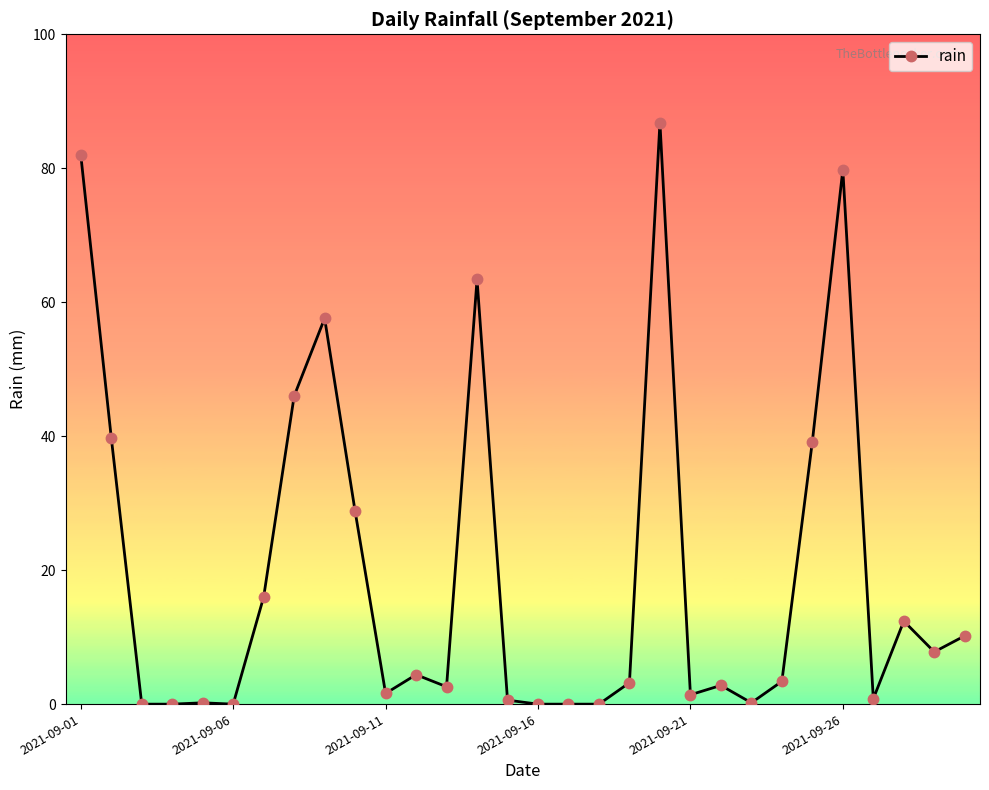

What is the greatest value displayed?

86.8